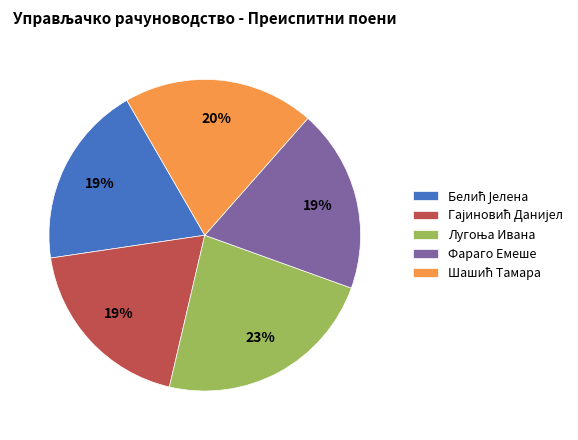

Does Фараго Емеше represent more than half of the total?

No